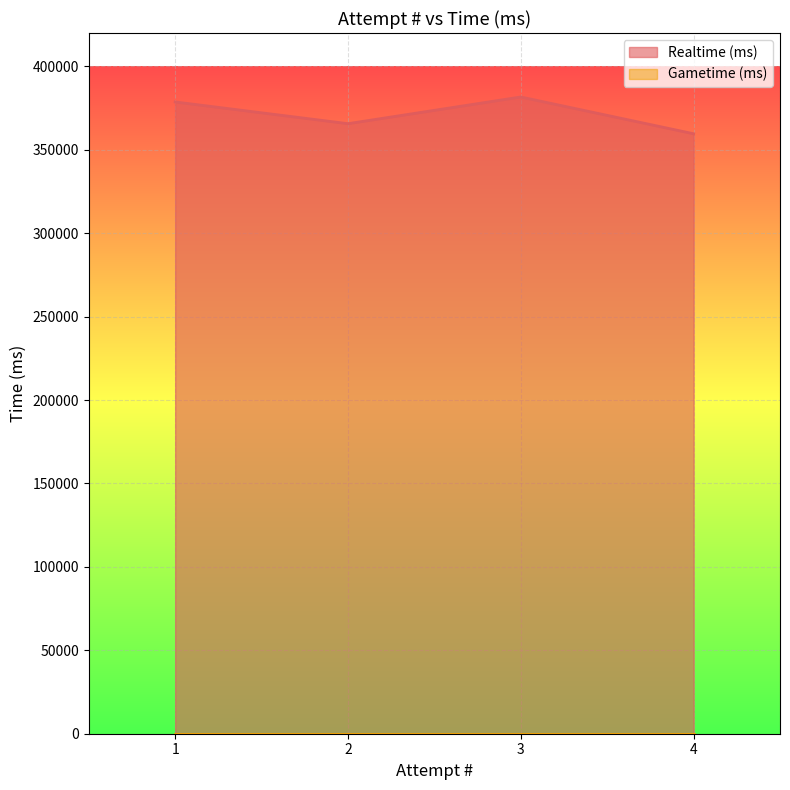

True or false: the data shows 533642 at 4.

False